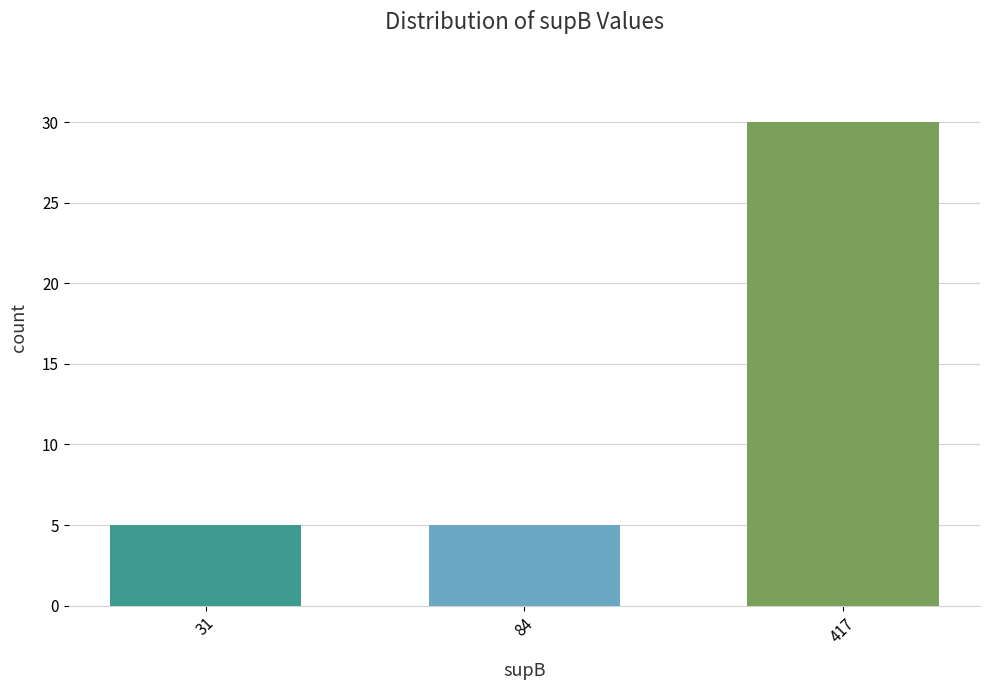

Which has a higher value, 417 or 31?

417